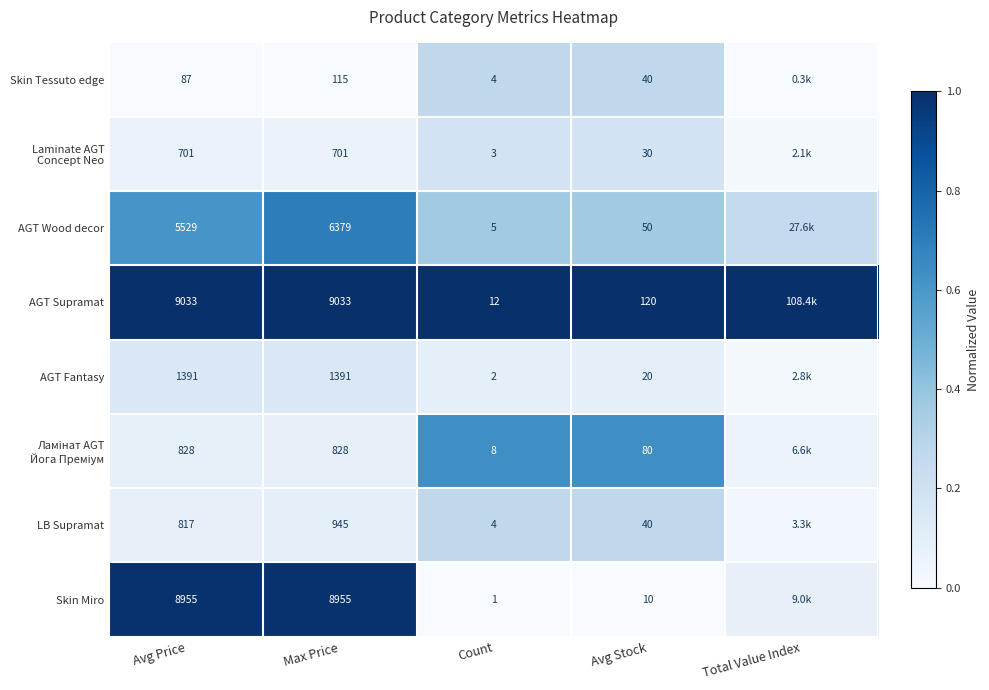

At which category is the sum across all series the highest?

Max Price